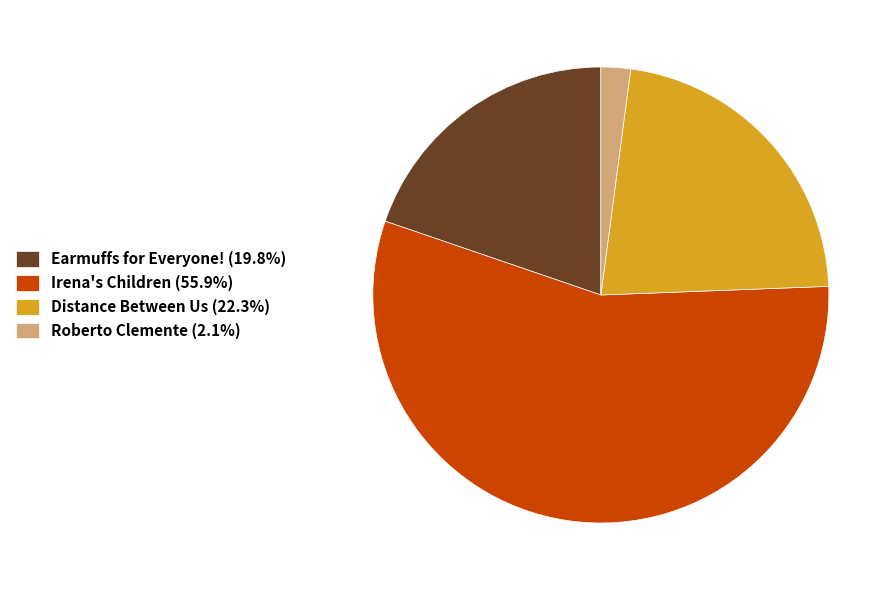

Is the sum of Distance Between Us (22.3%) and Roberto Clemente (2.1%) greater than half?

No